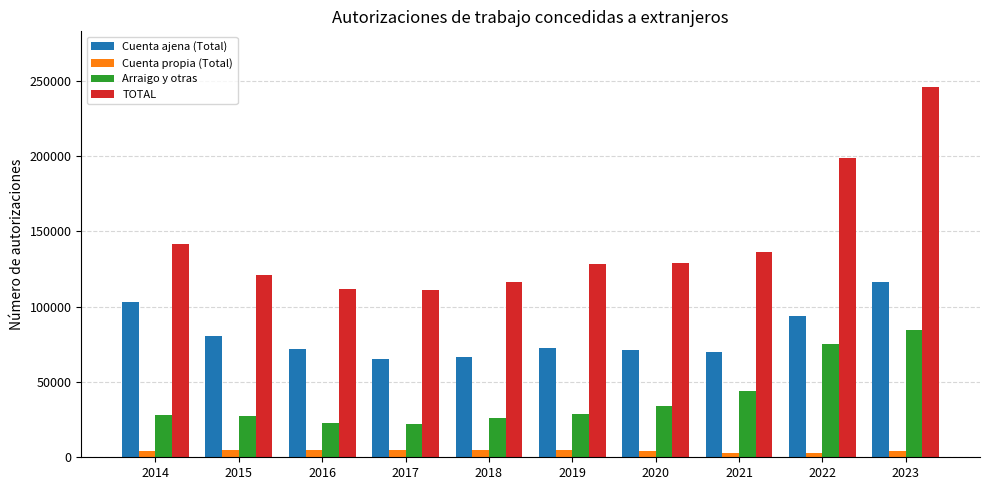

Rank the series by their average value, from lowest to highest.

Cuenta propia (Total), Arraigo y otras, Cuenta ajena (Total), TOTAL